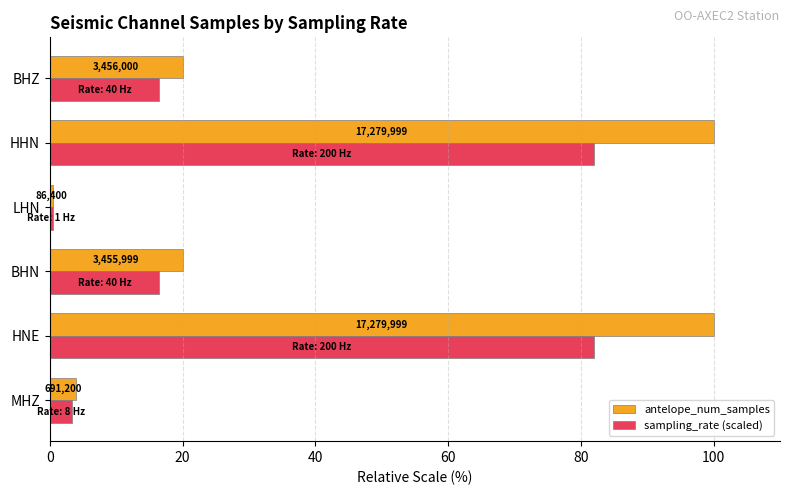

What are all the series names shown in the legend?

antelope_num_samples, sampling_rate (scaled)